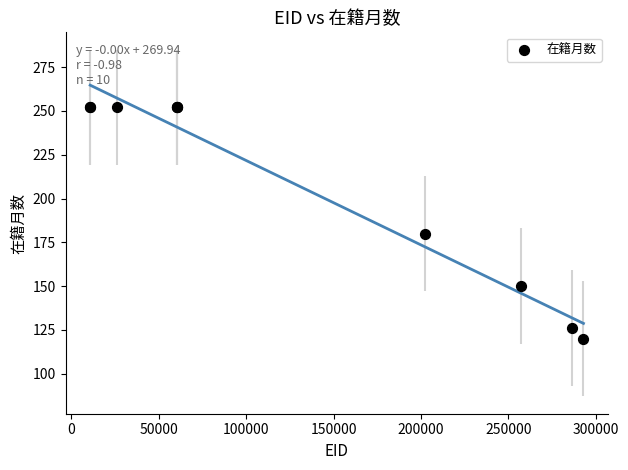

What Y value in the scatter plot is closest to 186?

180